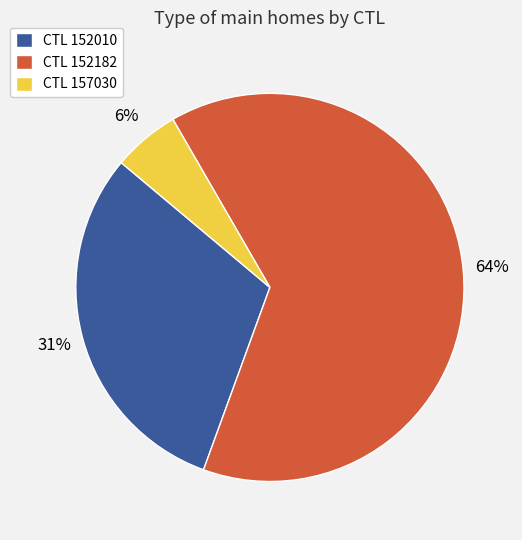

Is there a majority slice in this chart?

Yes